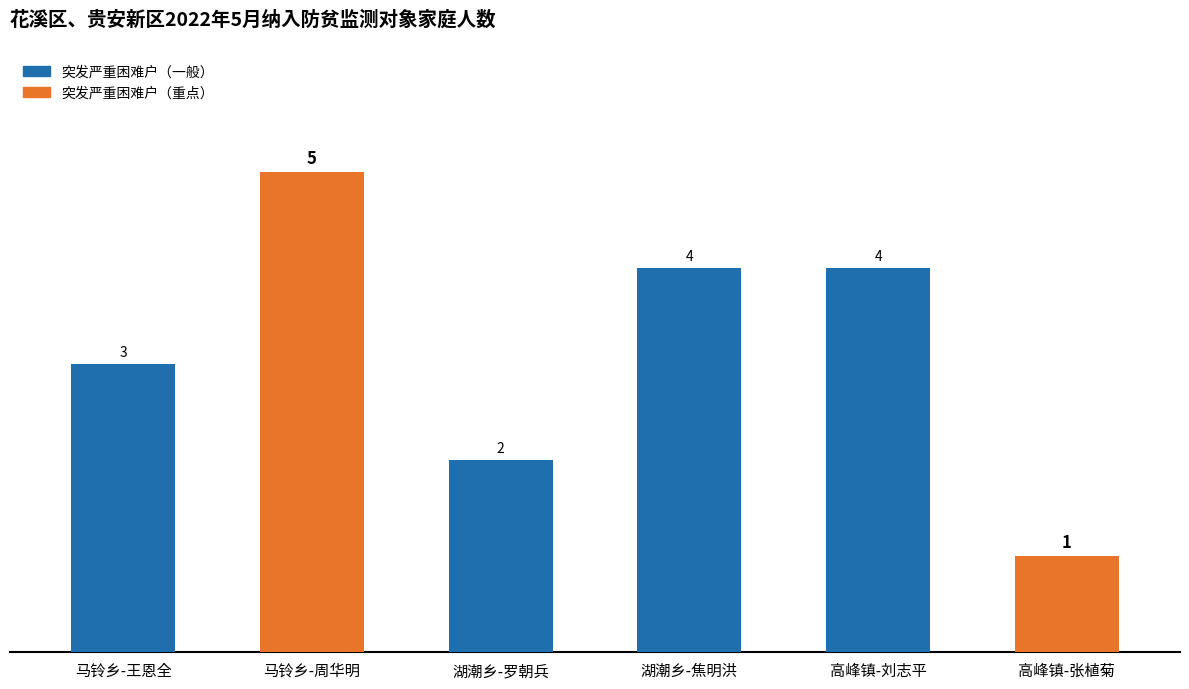

The chart shows a value of 4 at 高峰镇-刘志平. True or false?

True